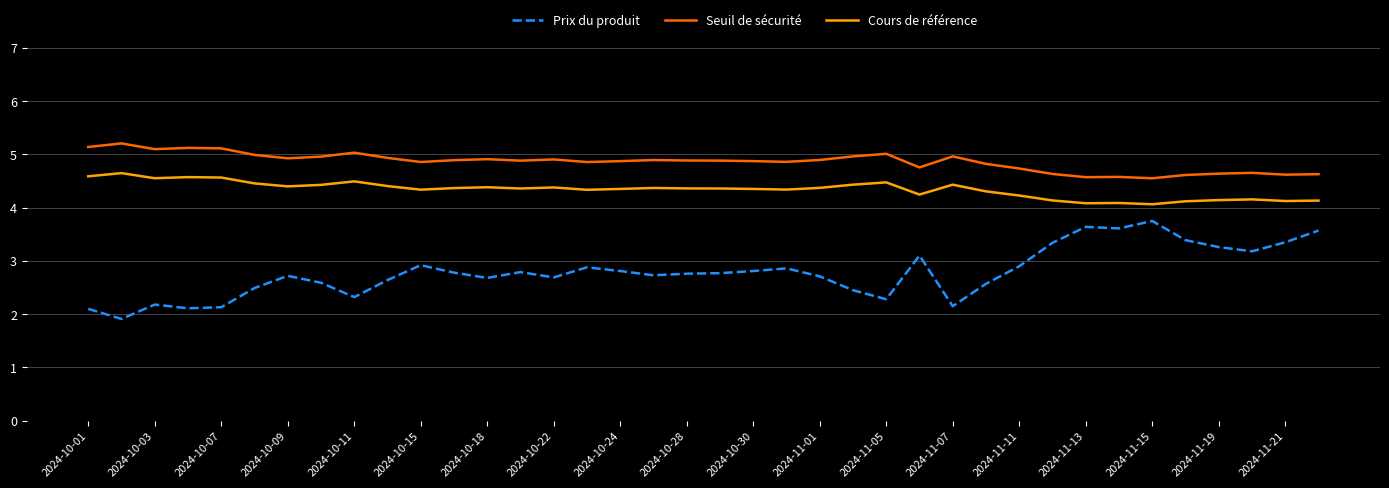

Which series has the widest spread of values?

Prix du produit